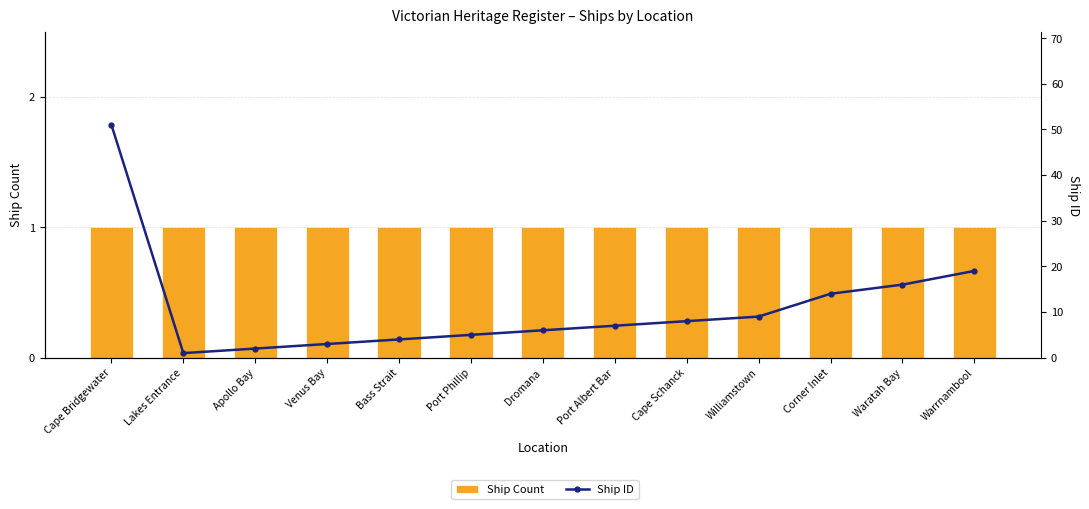

Reading left to right, extract all data points from this chart.

Ship Count: Cape Bridgewater=1	Lakes Entrance=1	Apollo Bay=1	Venus Bay=1	Bass Strait=1	Port Phillip=1	Dromana=1	Port Albert Bar=1	Cape Schanck=1	Williamstown=1	Corner Inlet=1	Waratah Bay=1	Warrnambool=1
Ship ID: Cape Bridgewater=51	Lakes Entrance=1	Apollo Bay=2	Venus Bay=3	Bass Strait=4	Port Phillip=5	Dromana=6	Port Albert Bar=7	Cape Schanck=8	Williamstown=9	Corner Inlet=14	Waratah Bay=16	Warrnambool=19